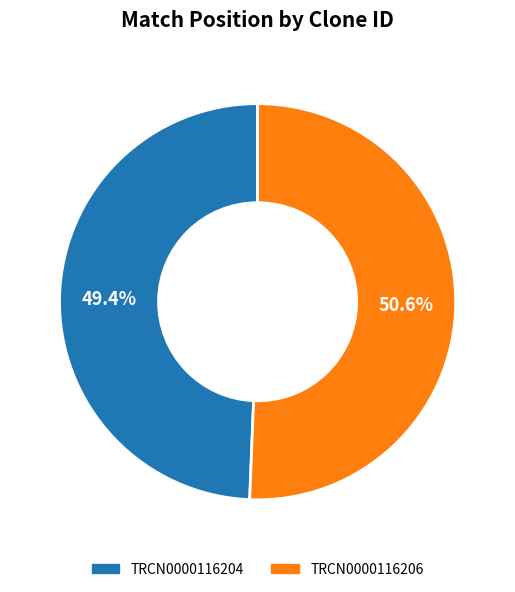

What is the ratio of the value at TRCN0000116206 to the value at TRCN0000116204?

1.0